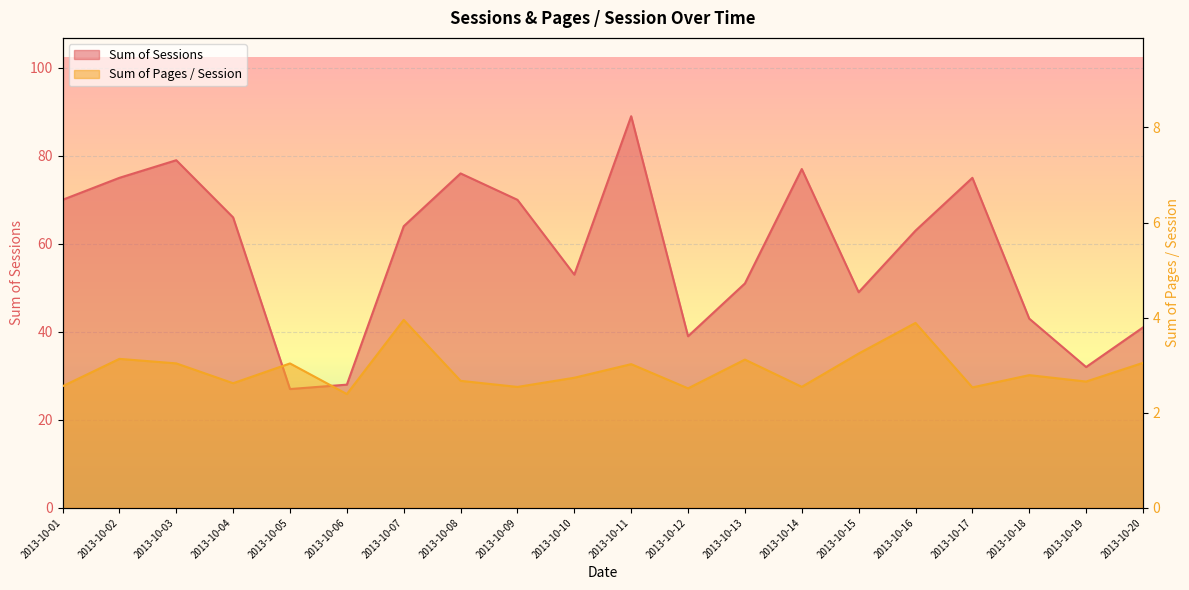

How many interior local valleys does the Sum of Pages / Session series have?

7